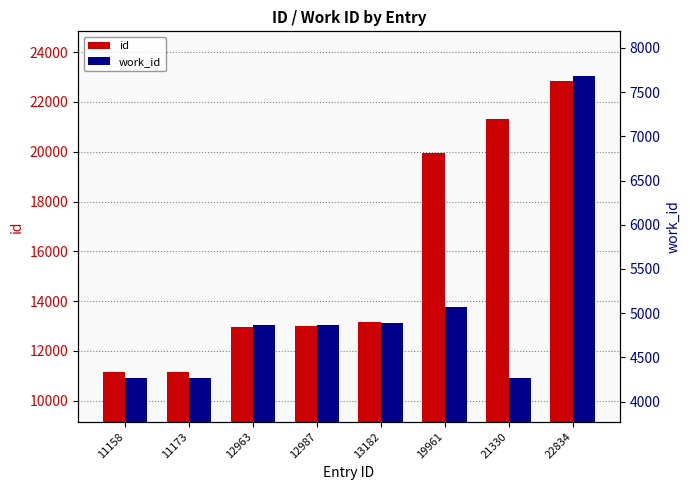

Reading right to left, what are all the values shown in this chart?

id: 22834	21330	19961	13182	12987	12963	11173	11158
work_id: 7687	4272	5070	4892	4864	4864	4272	4272